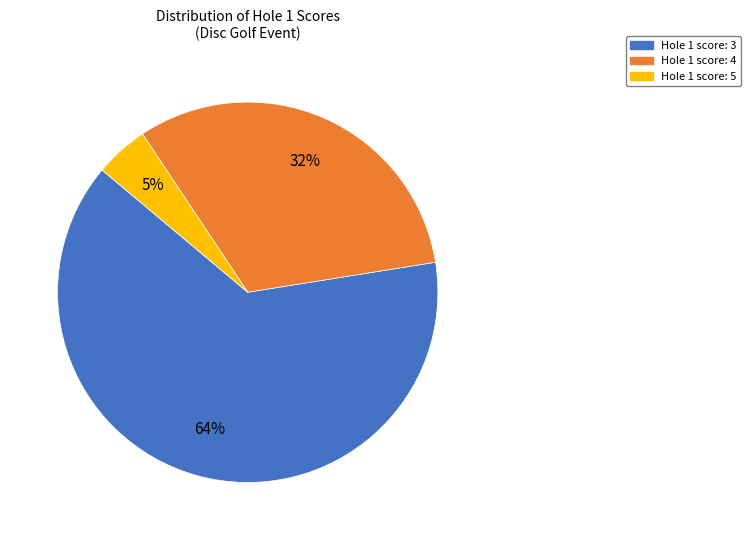

To the nearest percent, what is the average slice percentage?

33%